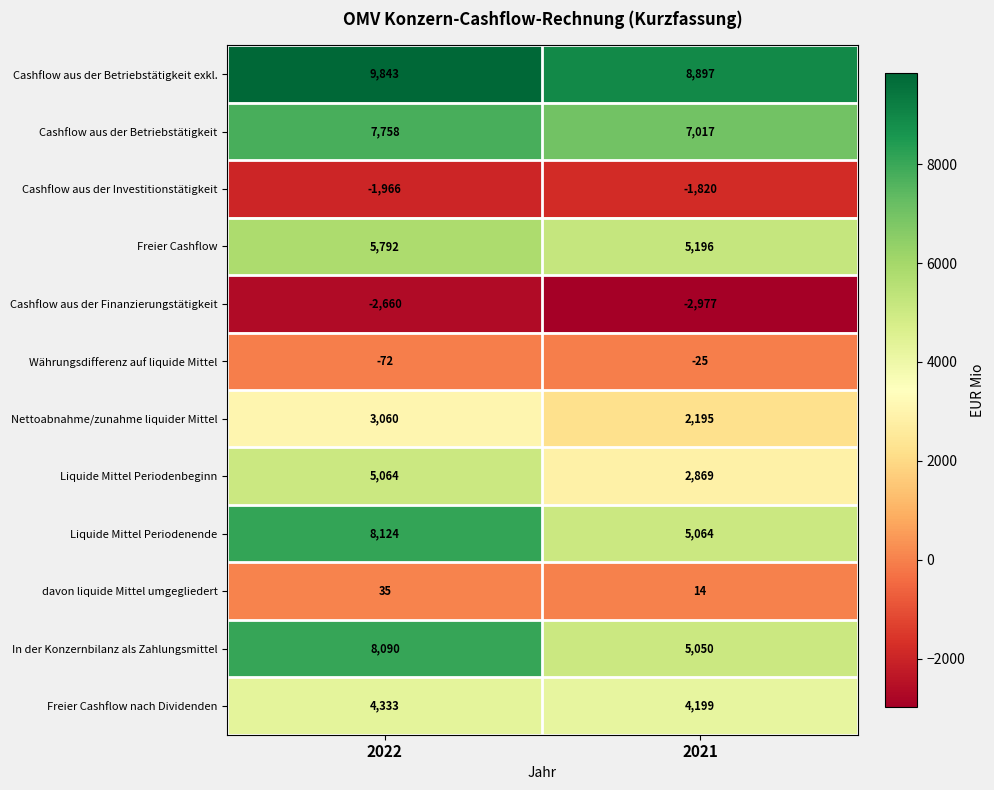

What is the sum of all Cashflow aus der Finanzierungstätigkeit values?

-5637